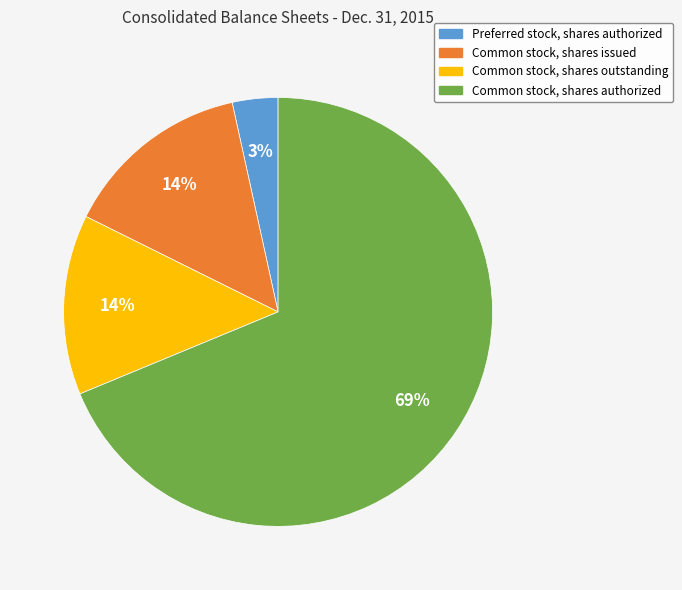

Between Preferred stock, shares authorized and Common stock, shares authorized, which is larger?

Common stock, shares authorized